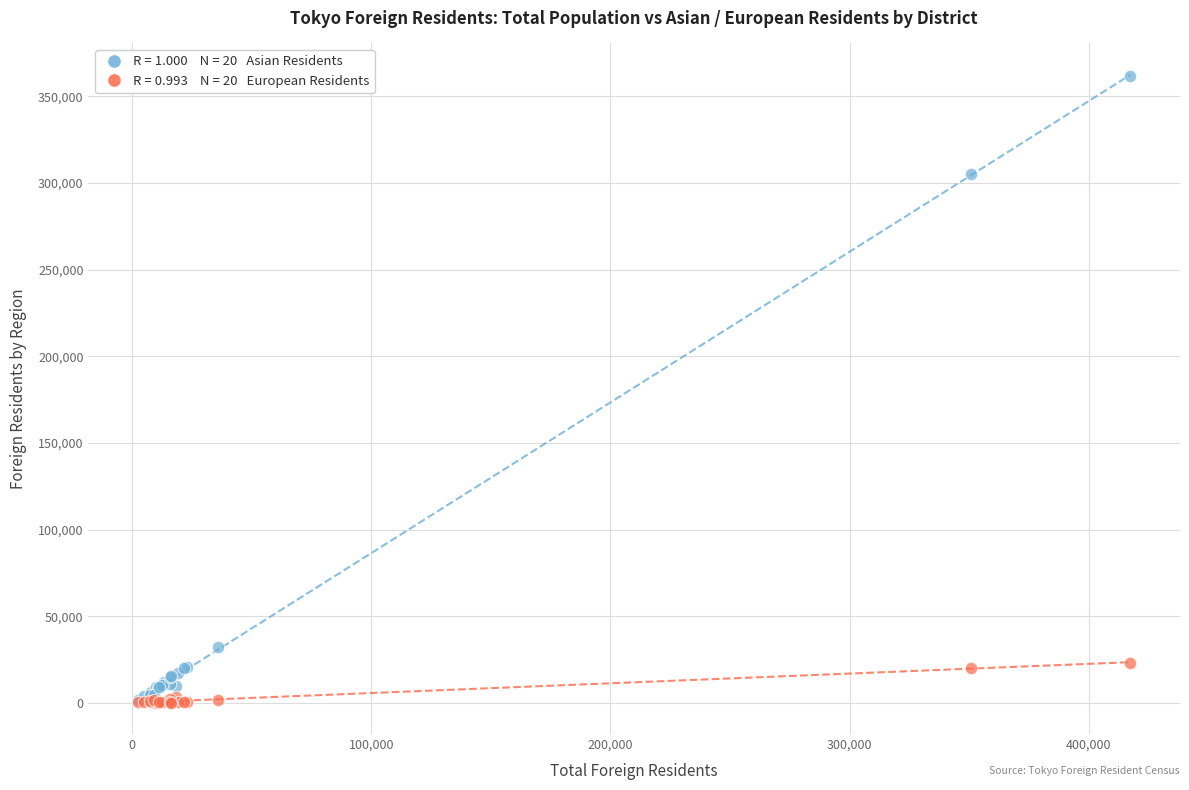

Across all series, what Y value is closest to 181057?

305218